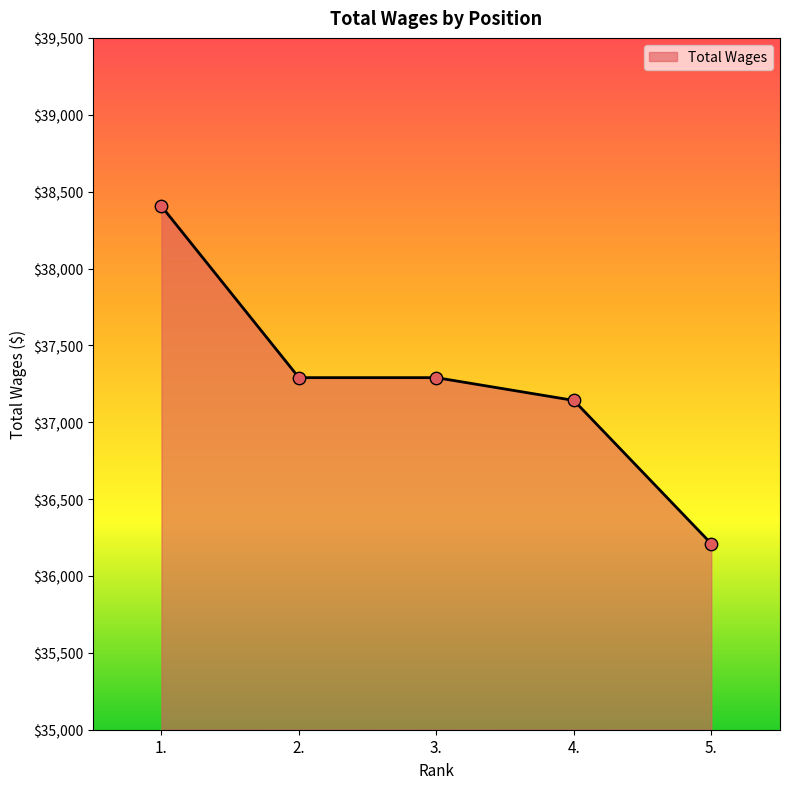

What is the change in value from 4. to 5.?

-932